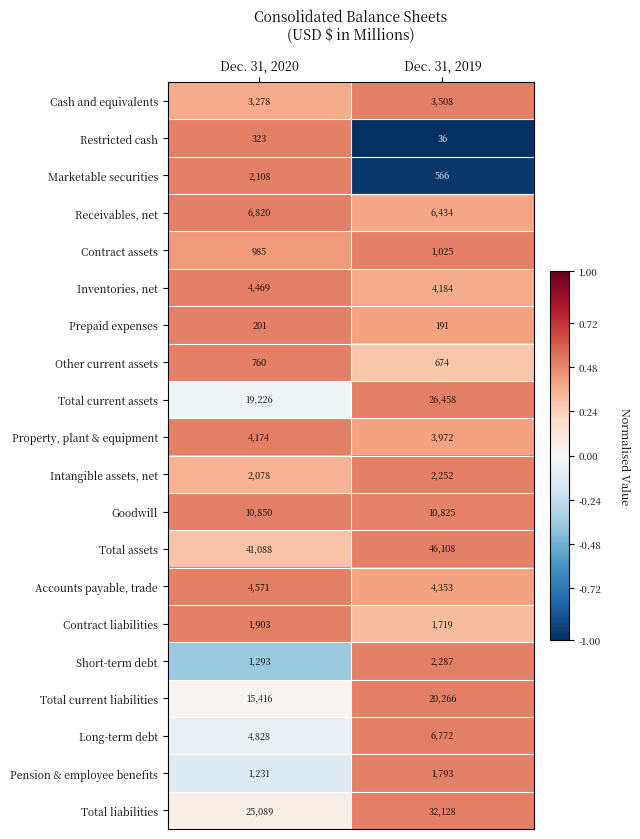

Which series has the widest spread of values?

Total current assets